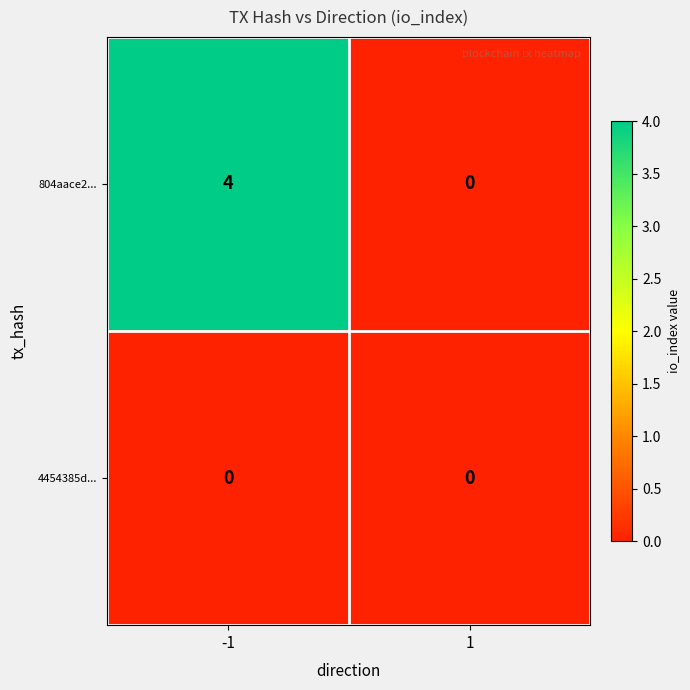

List the series in order of their peak value, lowest first.

4454385d..., 804aace2...